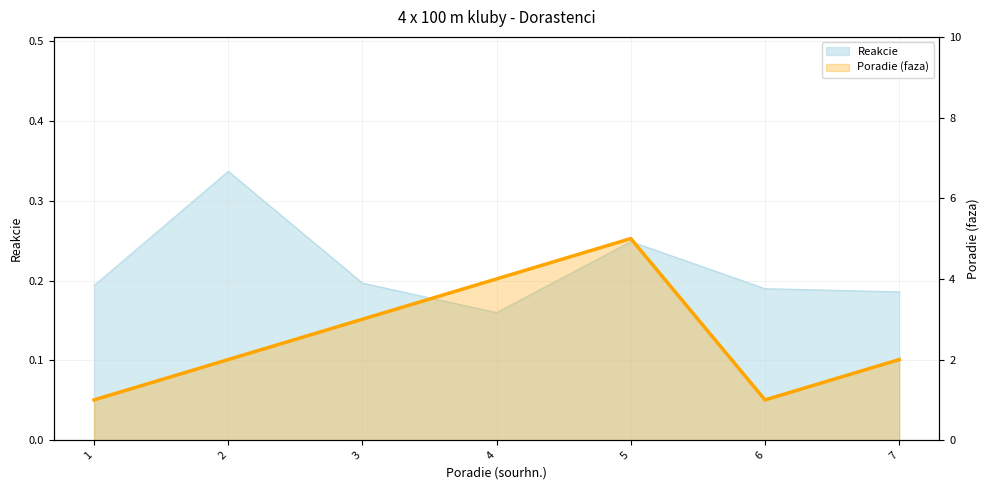

Reading left to right, list all the values displayed in this chart.

Reakcie: 0.2	0.3	0.2	0.2	0.2	0.2	0.2
Poradie (faza): 1.0	2.0	3.0	4.0	5.0	1.0	2.0